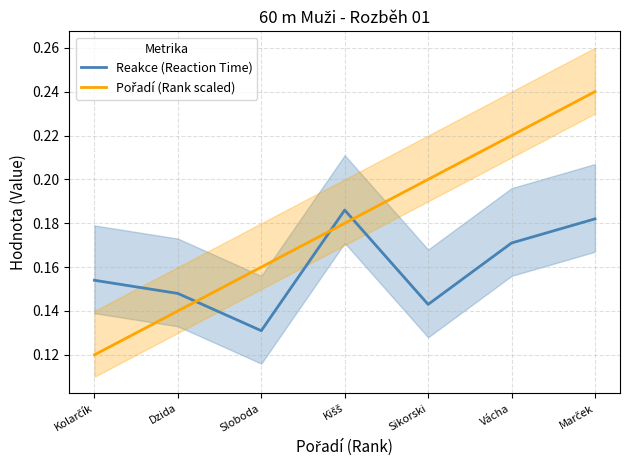

Reading right to left, list all the values displayed in this chart.

Reakce (Reaction Time): Marček=0.2	Vácha=0.2	Sikorski=0.1	Kišš=0.2	Sloboda=0.1	Dzida=0.1	Kolarčík=0.2
Pořadí (Rank scaled): Marček=0.2	Vácha=0.2	Sikorski=0.2	Kišš=0.2	Sloboda=0.2	Dzida=0.1	Kolarčík=0.1